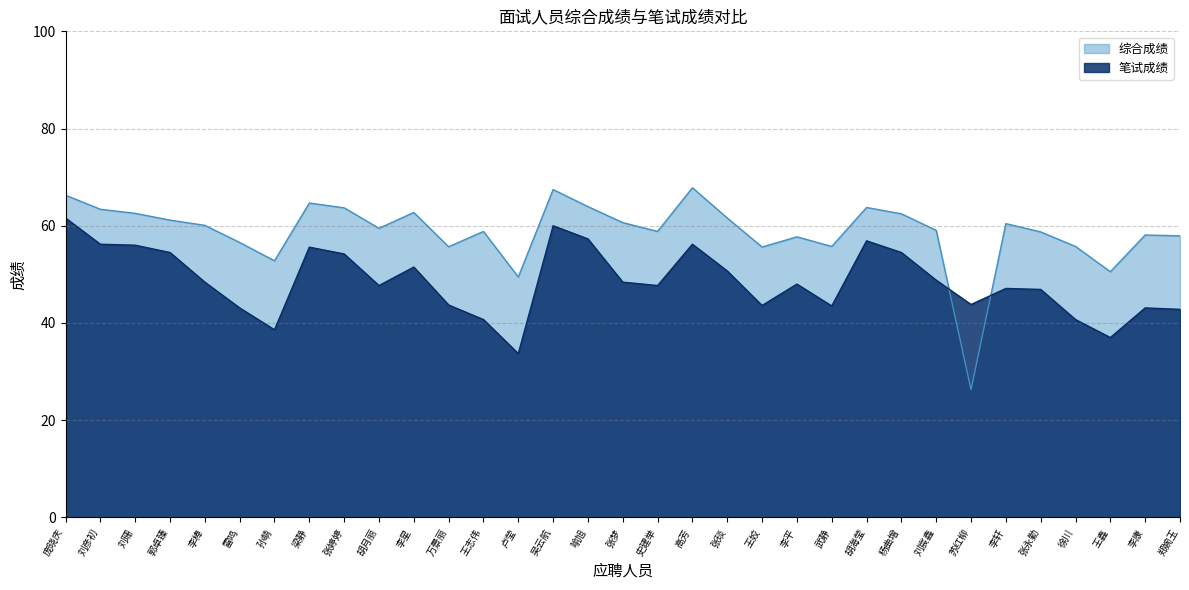

Is the value of 笔试成绩 at 张梦 greater than the value of 综合成绩 at 史建举?

No